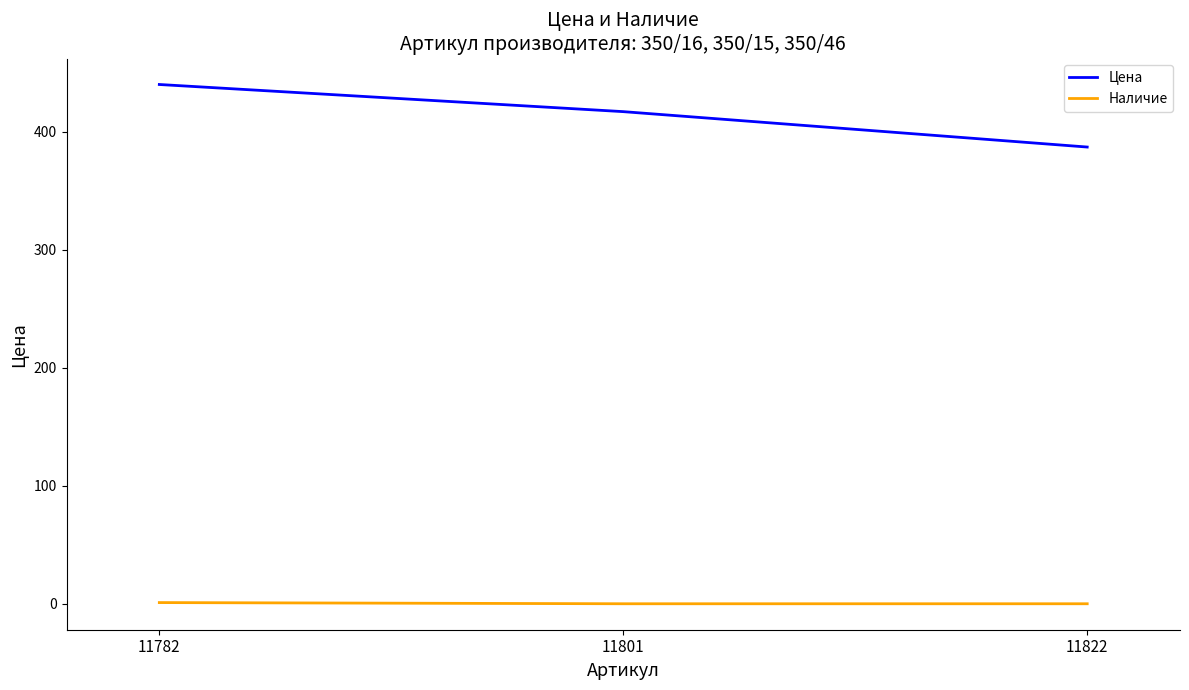

What is the total value across all series at 11782?

441